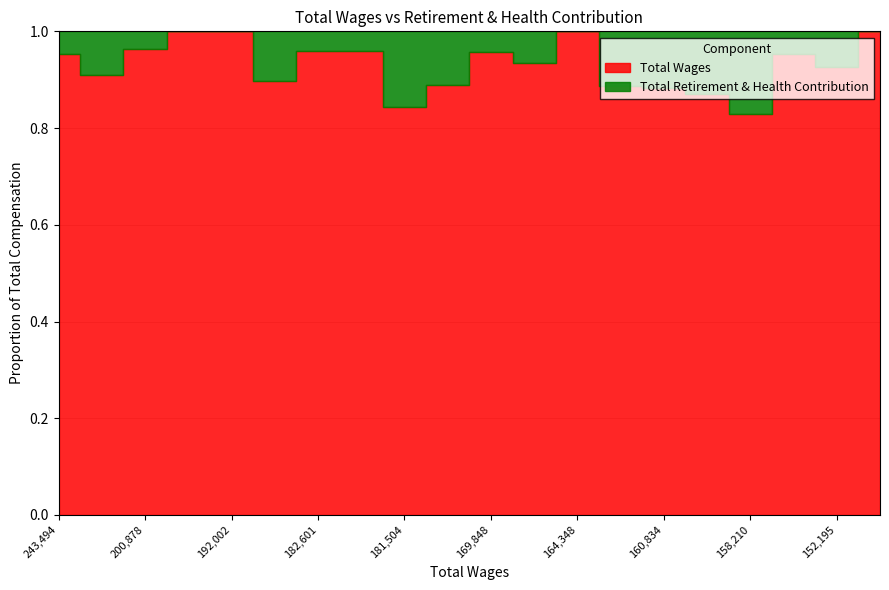

True or false: Total Wages has a value of 59668 at 158210.

False